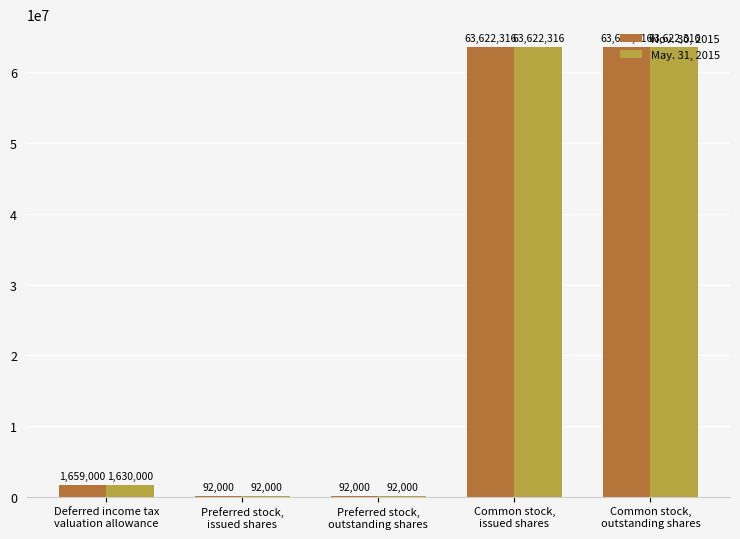

Reading left to right, transcribe all the data shown in this chart.

Nov. 30, 2015: 1659000	92000	92000	63622316	63622316
May. 31, 2015: 1630000	92000	92000	63622316	63622316